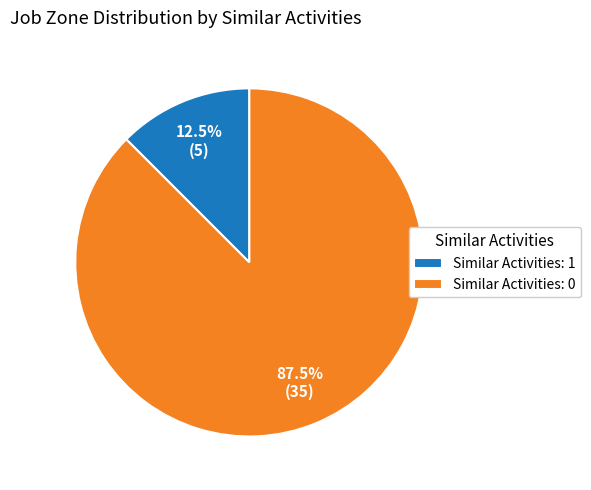

What portion of the pie excludes Similar Activities: 1?

87.5%